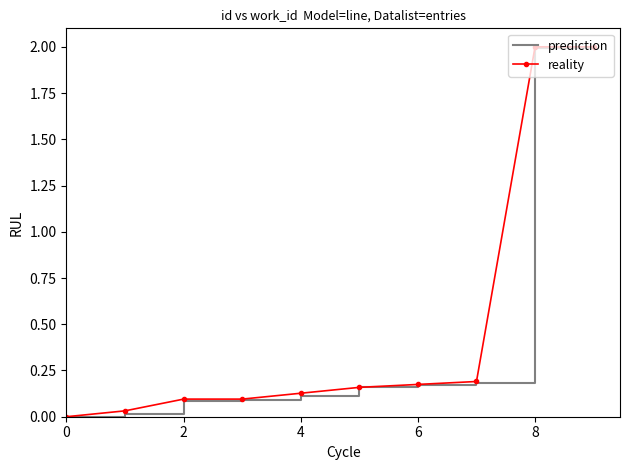

What is the maximum value for reality?

2.0